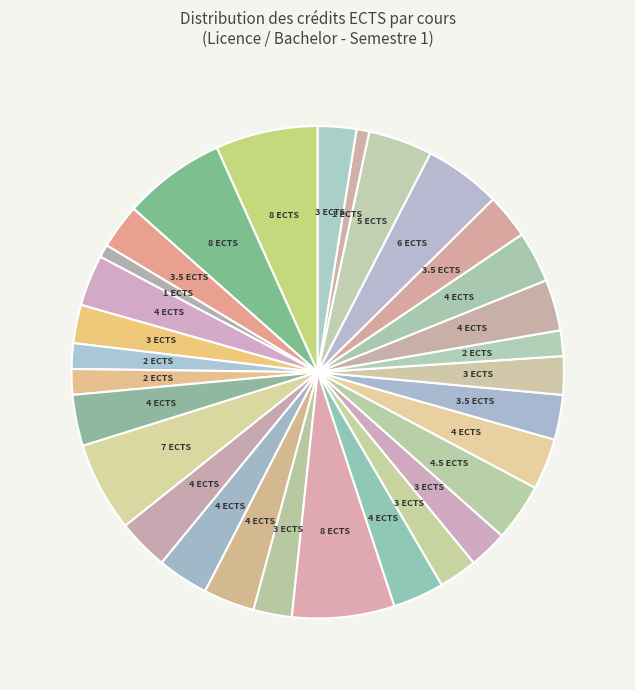

Which slice is the largest?

Analyse réelle 2